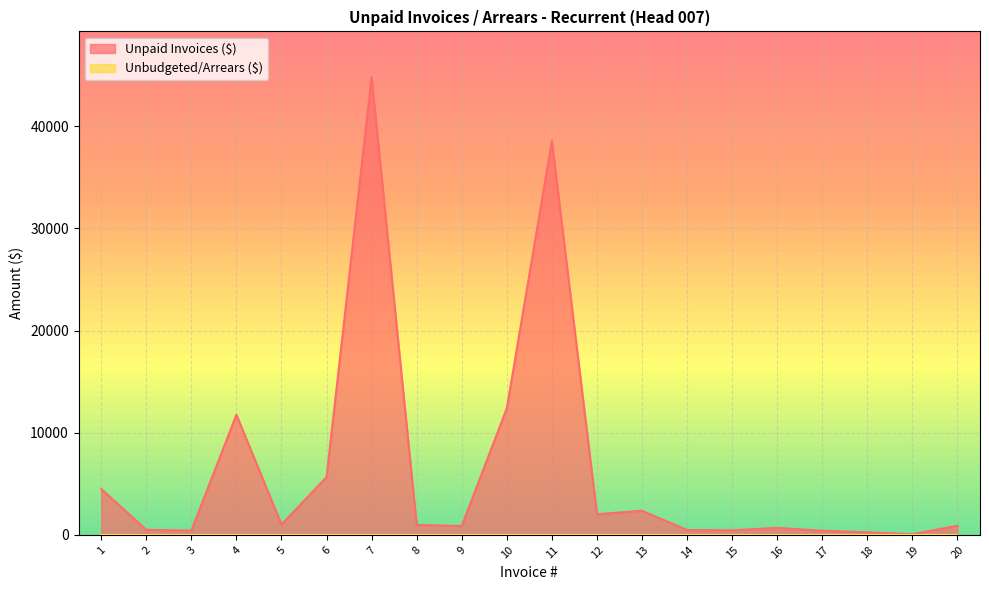

How many lines are shown in the chart?

2